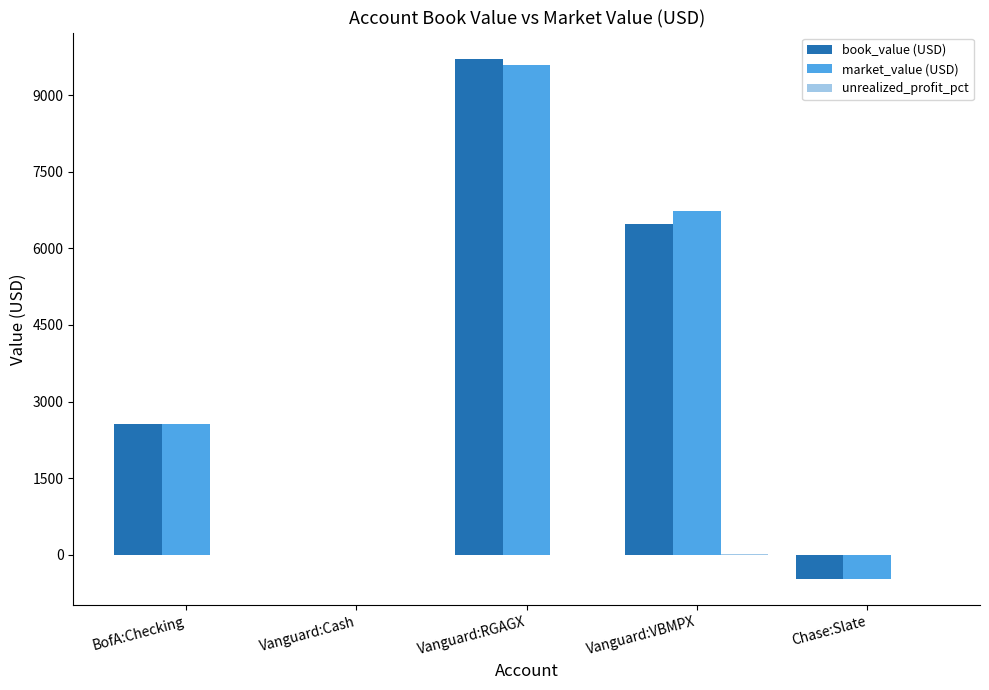

The market_value (USD) series shows -0.0 at Vanguard:Cash. True or false?

True